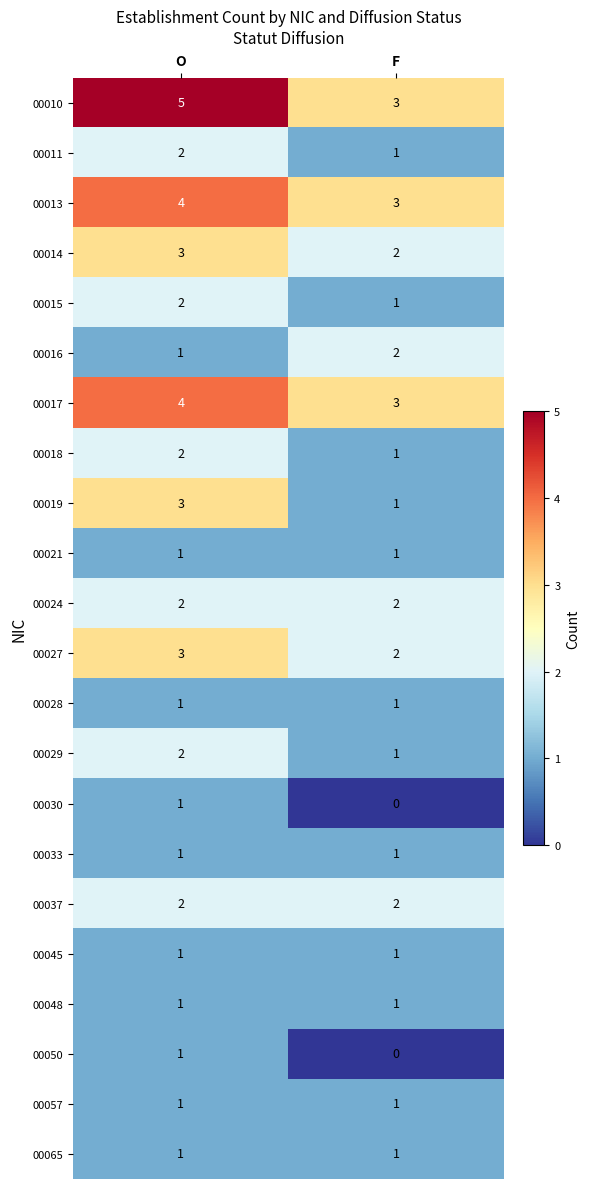

What is the difference between the highest and lowest values at O?

4